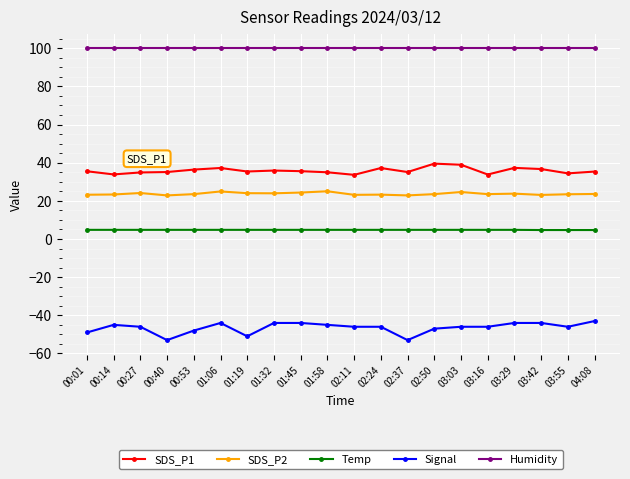

What is the difference between the second highest and second lowest values in the Signal series?

9.0